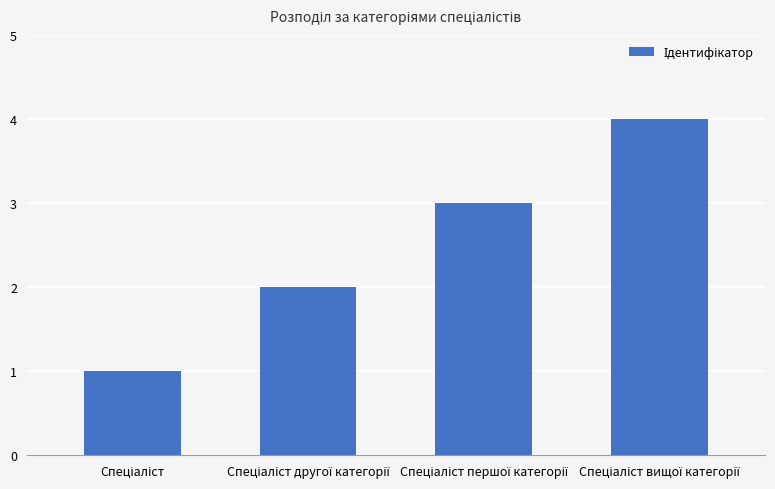

How many data points are less than 3?

2